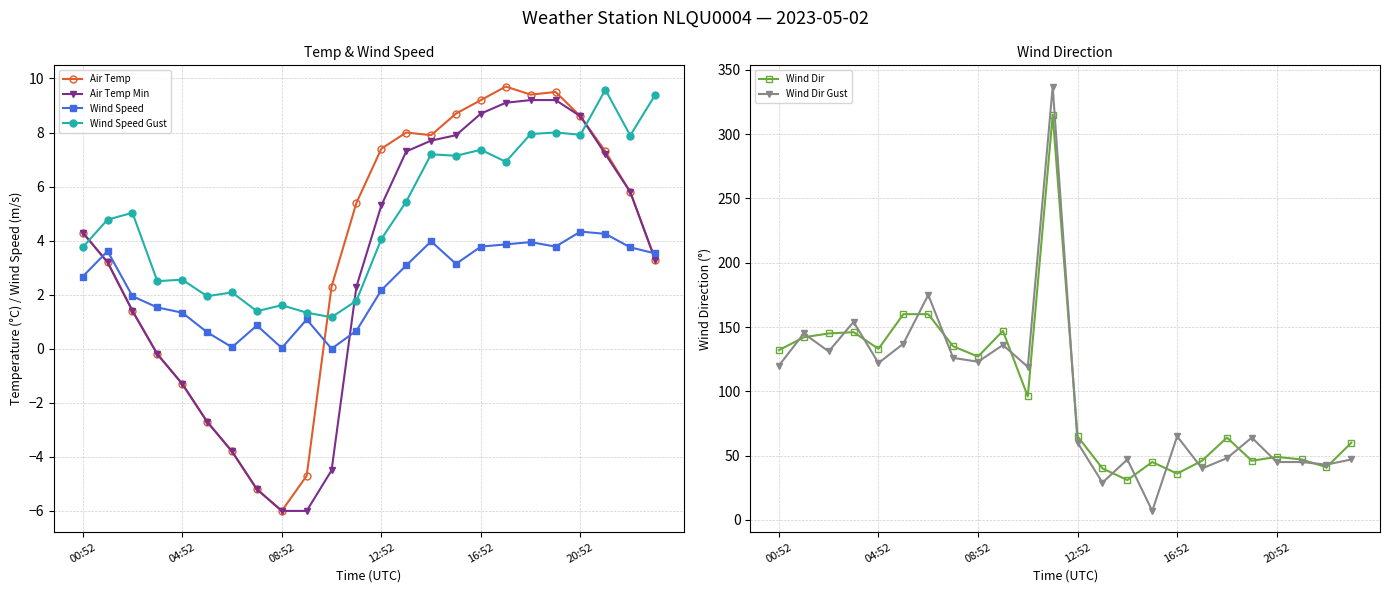

What is the maximum value for Air Temp Min?

9.2